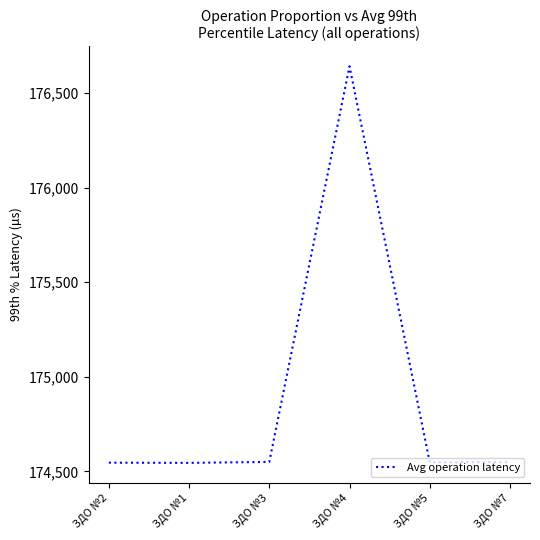

How many categories are shown in the chart?

6